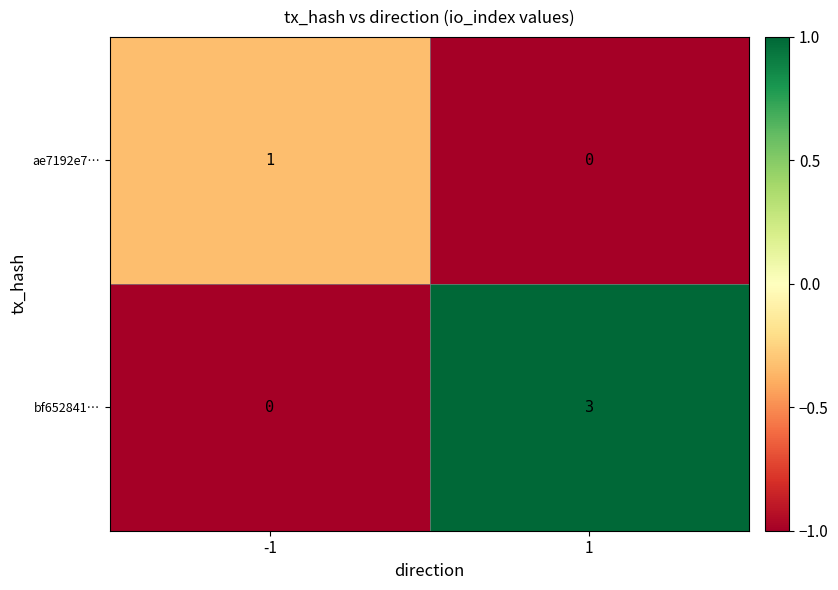

Rank the series by their maximum value, from highest to lowest.

bf652841…, ae7192e7…